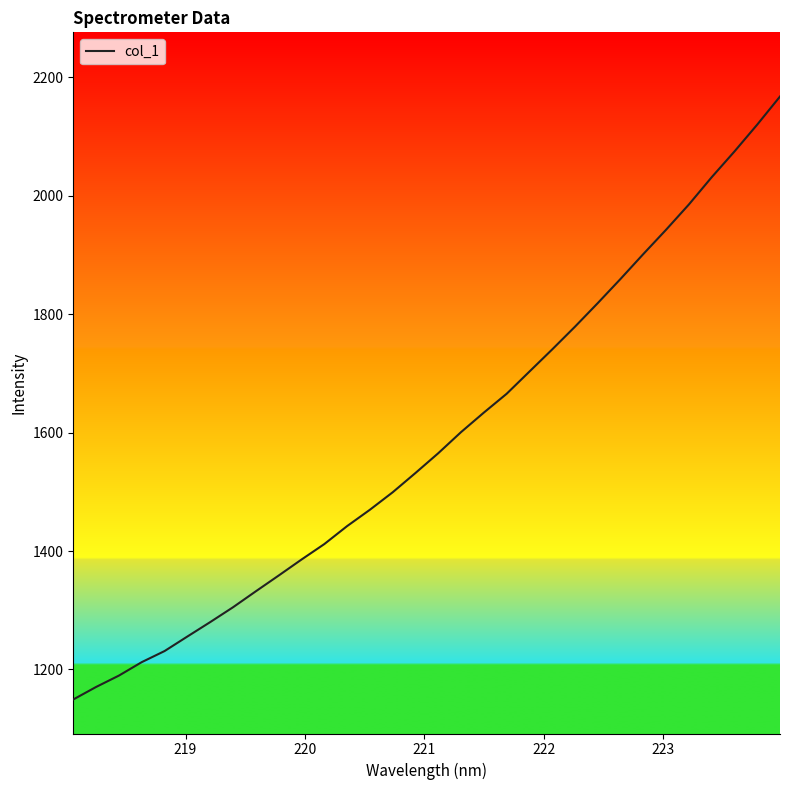

What is the smallest value displayed?

1149.2